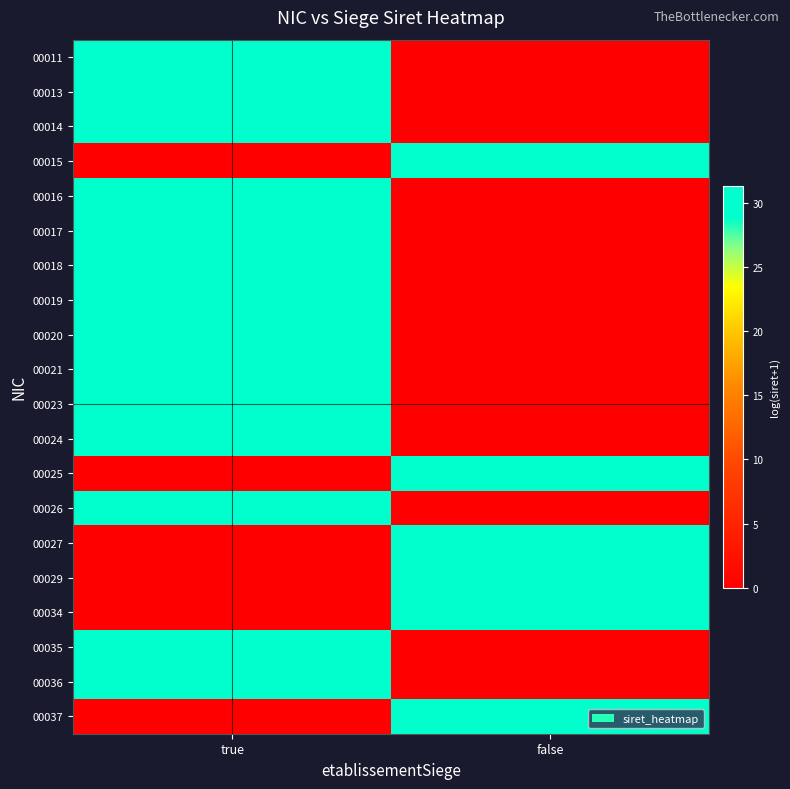

List the series in order of their peak value, highest first.

00024, 00025, 00027, 00017, 00018, 00019, 00036, 00016, 00021, 00035, 00023, 00015, 00026, 00034, 00014, 00020, 00013, 00037, 00029, 00011